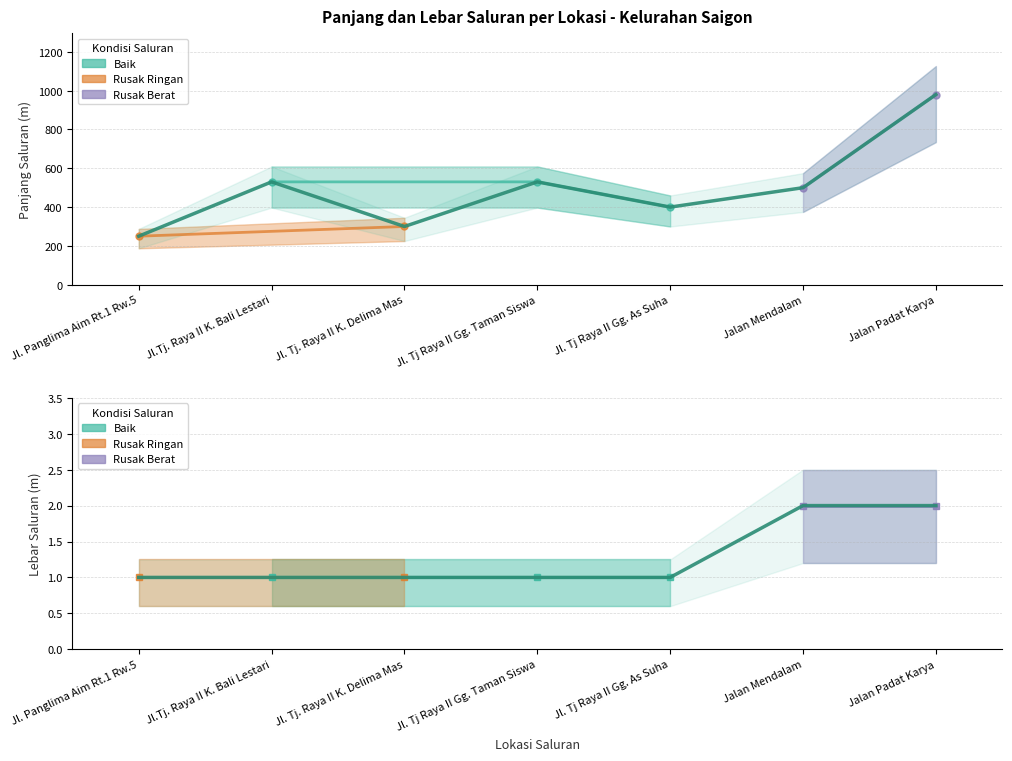

The value of Lebar Saluran (m) at Jalan Padat Karya is 2. True or false?

True